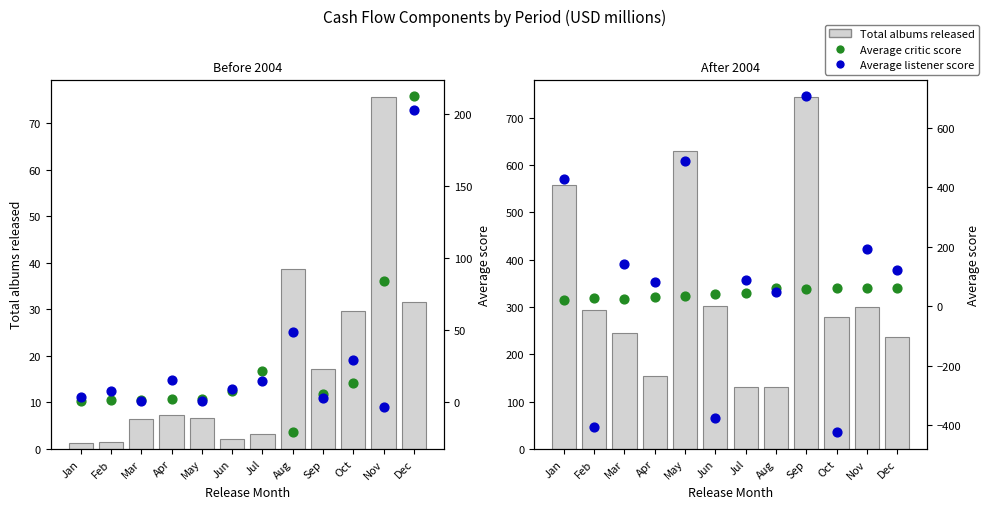

Which series has the widest spread of Y values?

Average listener score